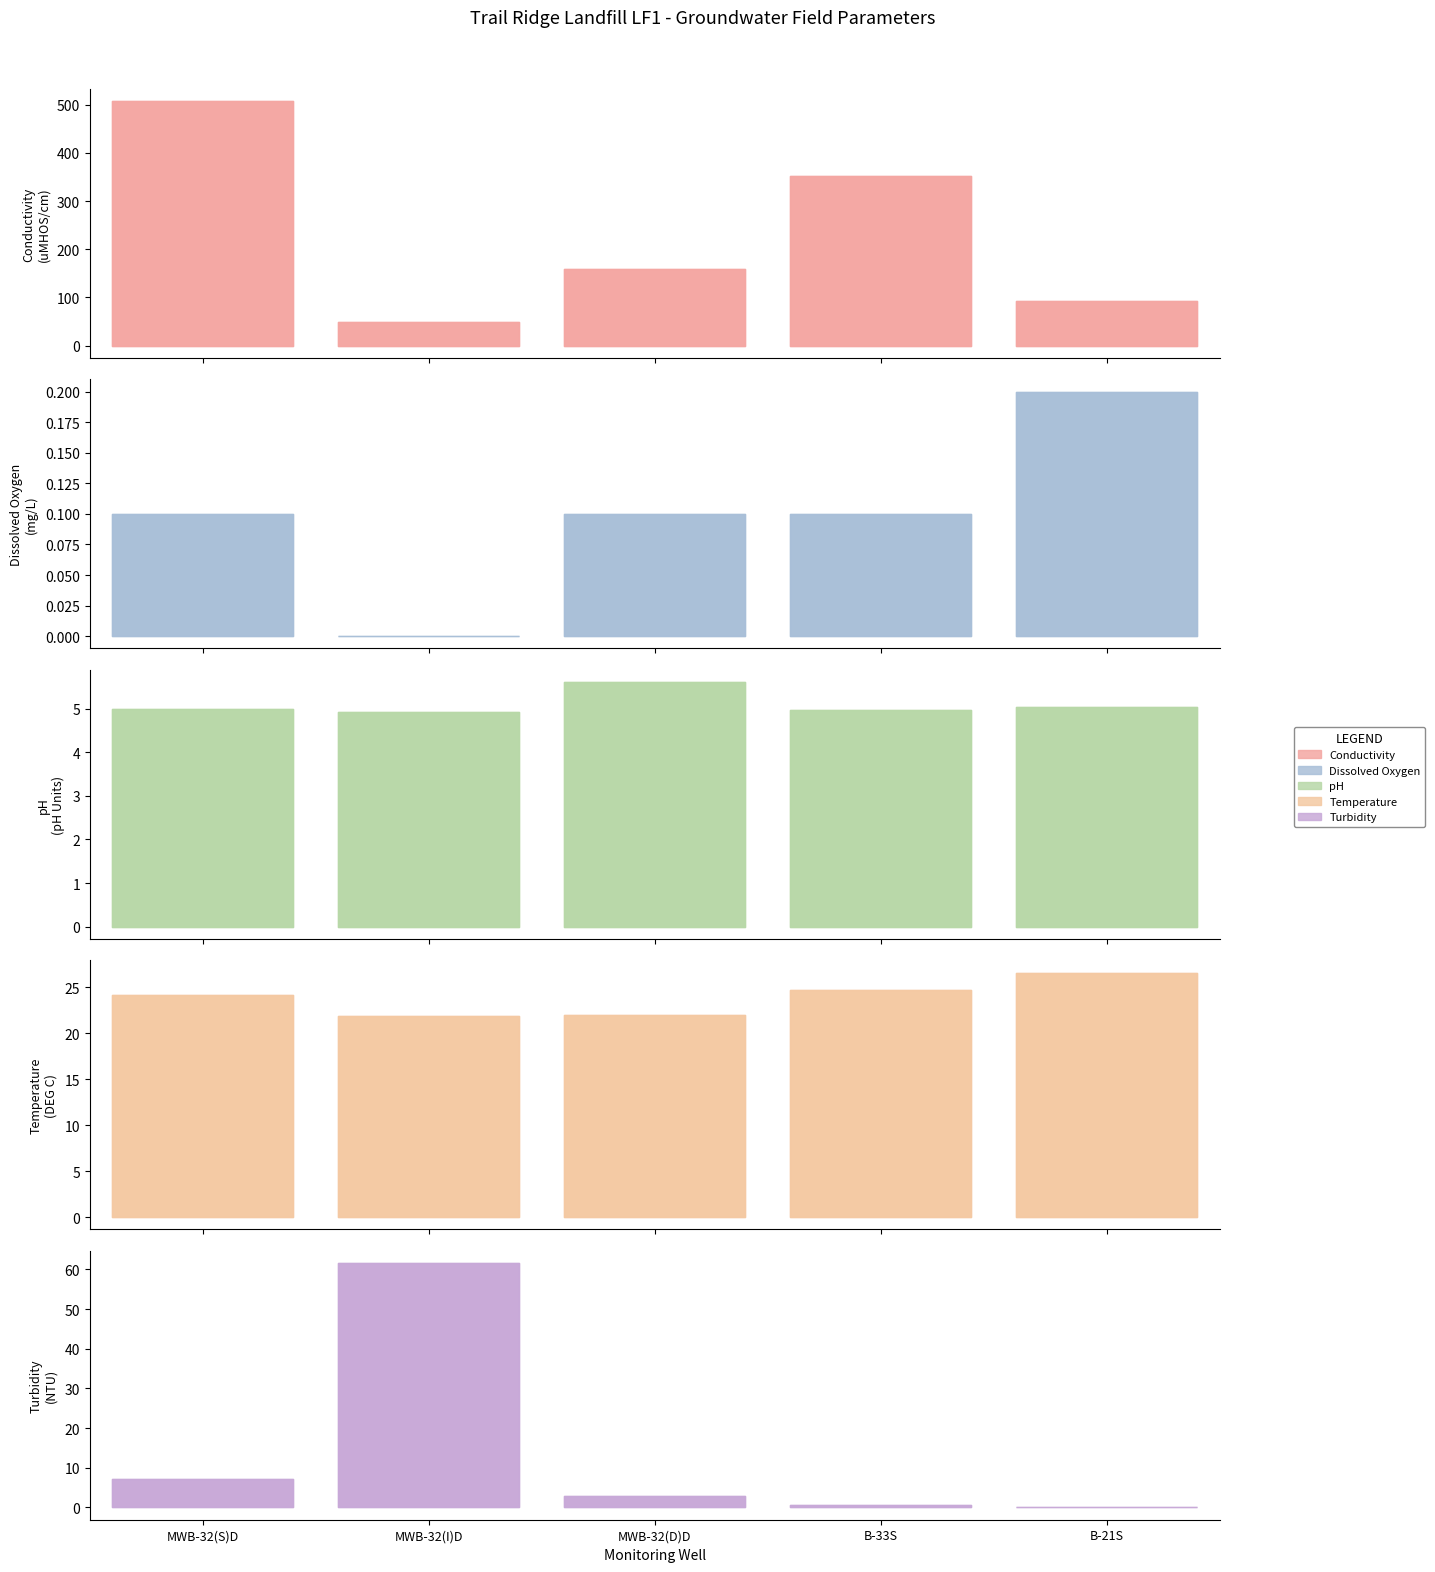

Reading right to left, what are all the values shown in this chart?

Conductivity: 93.0	351.0	159.0	49.0	507.0
Dissolved Oxygen: 0.2	0.1	0.1	0.0	0.1
pH: 5.0	5.0	5.6	4.9	5.0
Temperature: 26.6	24.7	22.0	21.9	24.2
Turbidity: 0.2	0.6	2.8	61.6	7.2